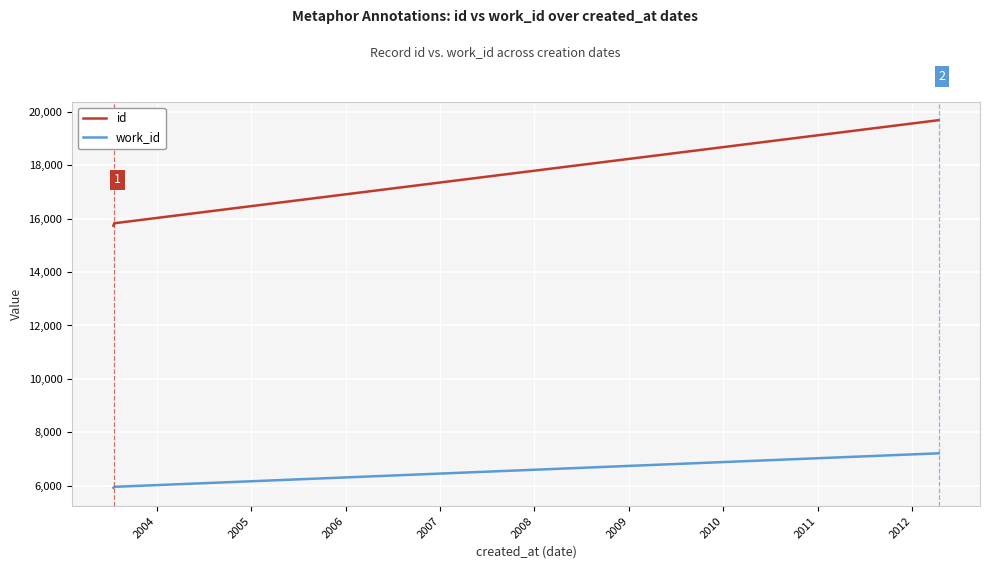

Does the chart display data point markers on the line(s)?

No